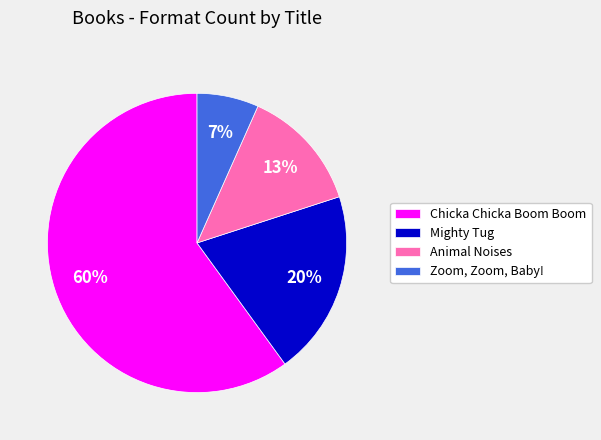

How many slices are in this pie chart?

4